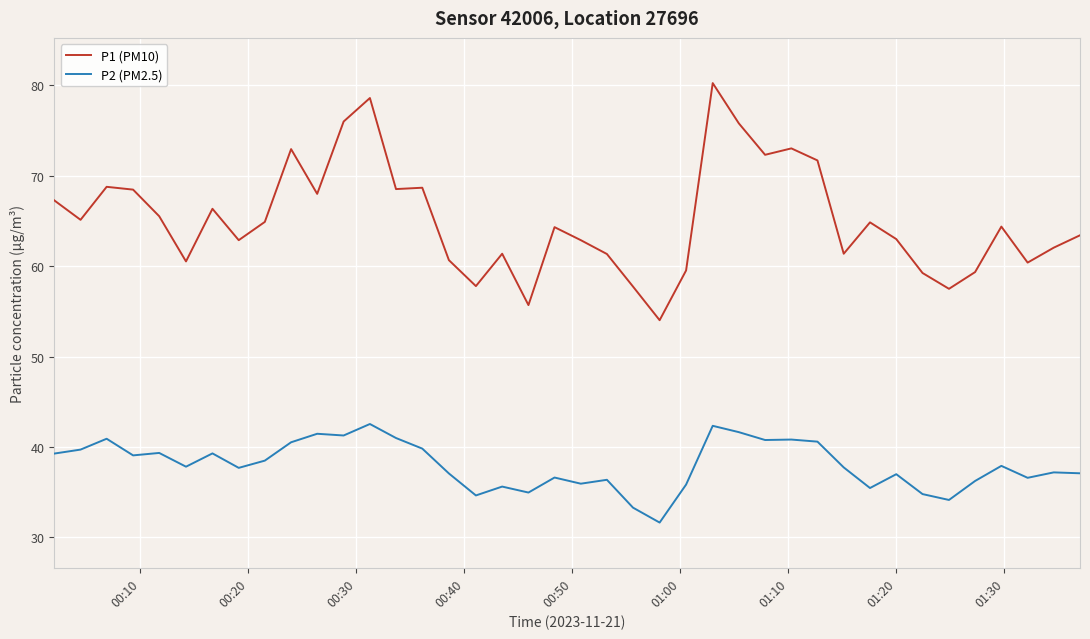

List the series in order of their peak value, highest first.

P1 (PM10), P2 (PM2.5)